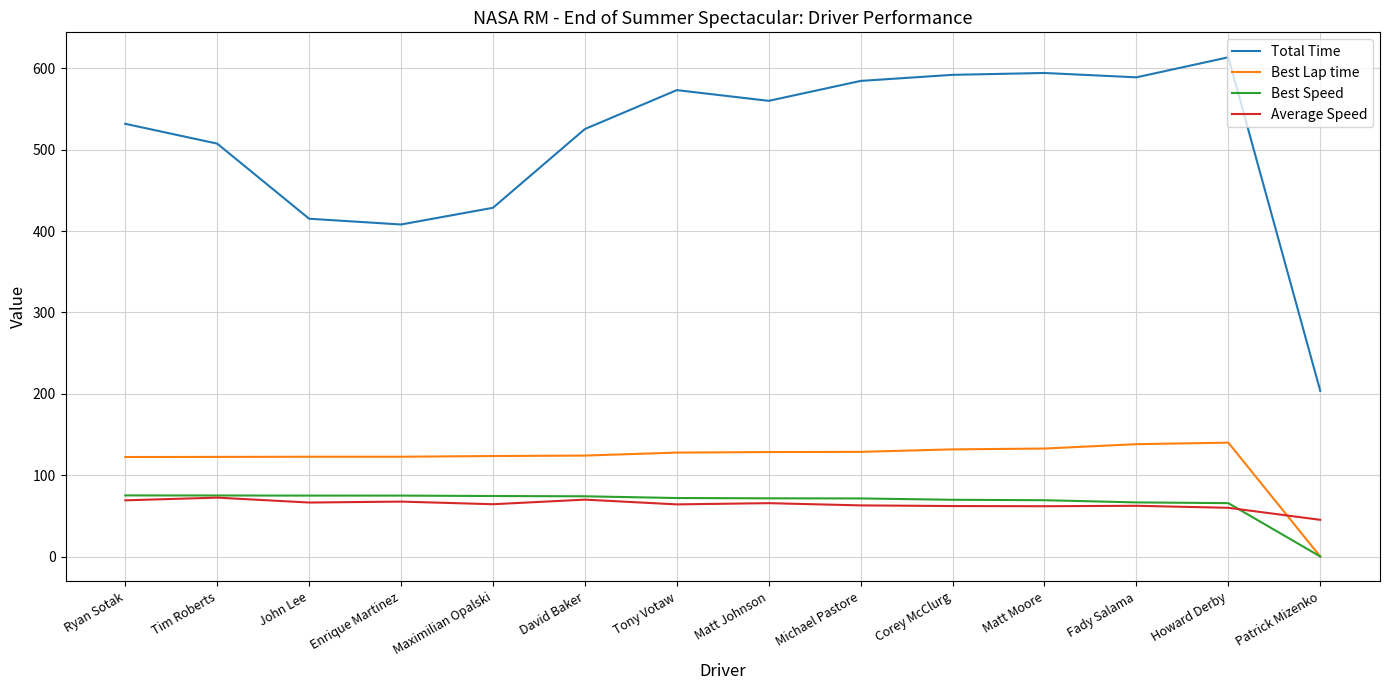

Between Tim Roberts and Fady Salama, which series saw the biggest shift?

Total Time